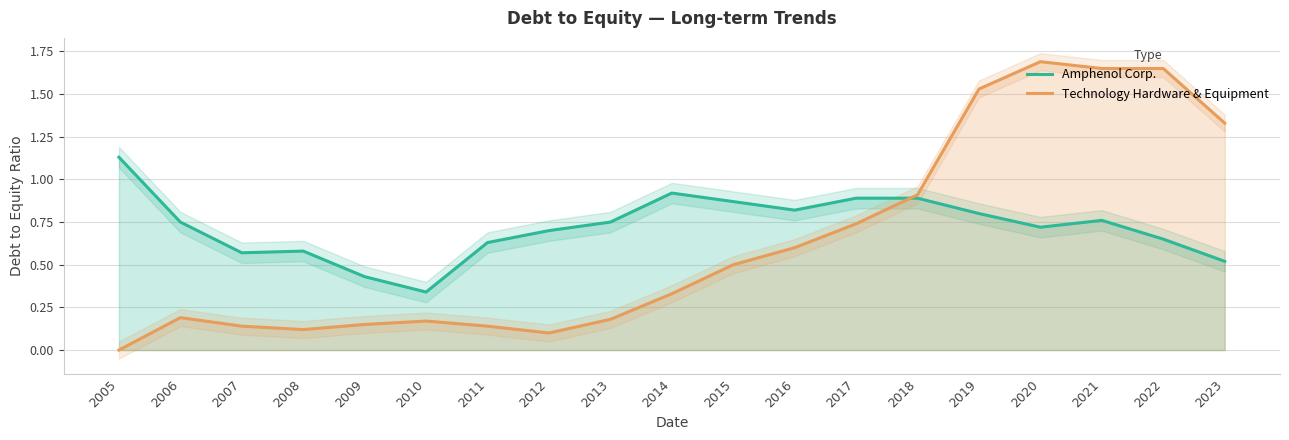

List the series in order of their peak value, highest first.

Technology Hardware & Equipment, Amphenol Corp.